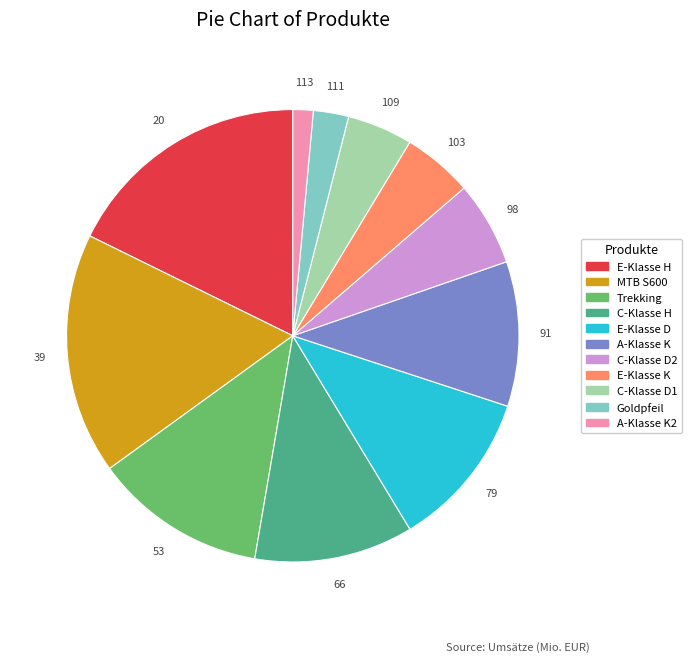

Is there a majority slice in this chart?

No